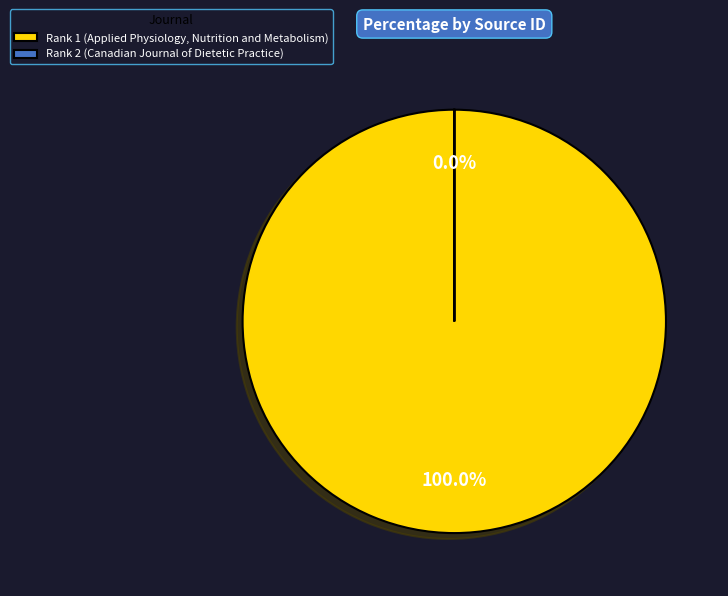

Which slice is the smallest?

Rank 2 (Canadian Journal of Dietetic Practice)